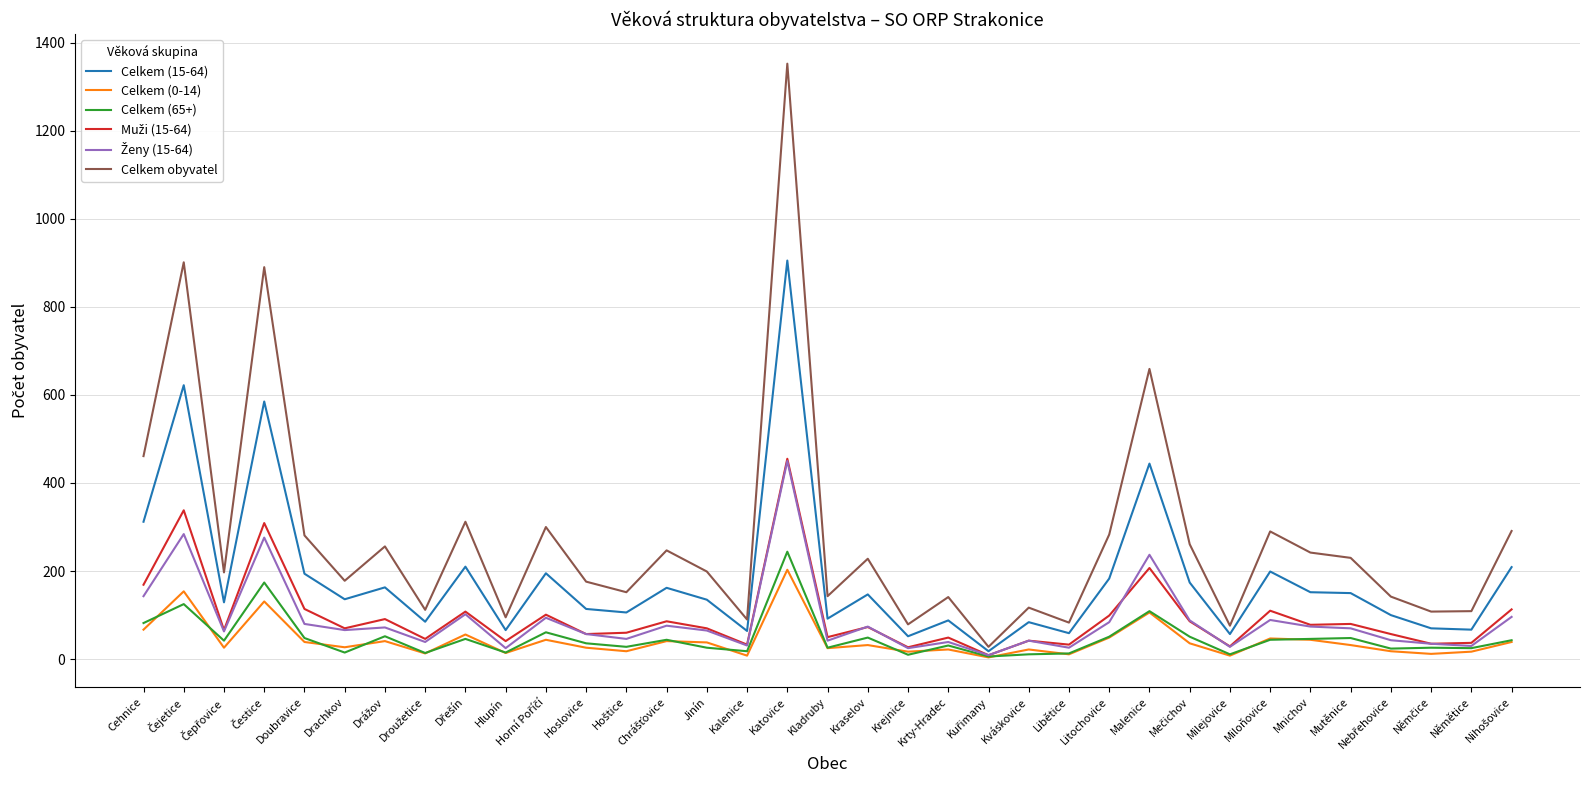

Which series has the largest total across all categories?

Celkem obyvatel